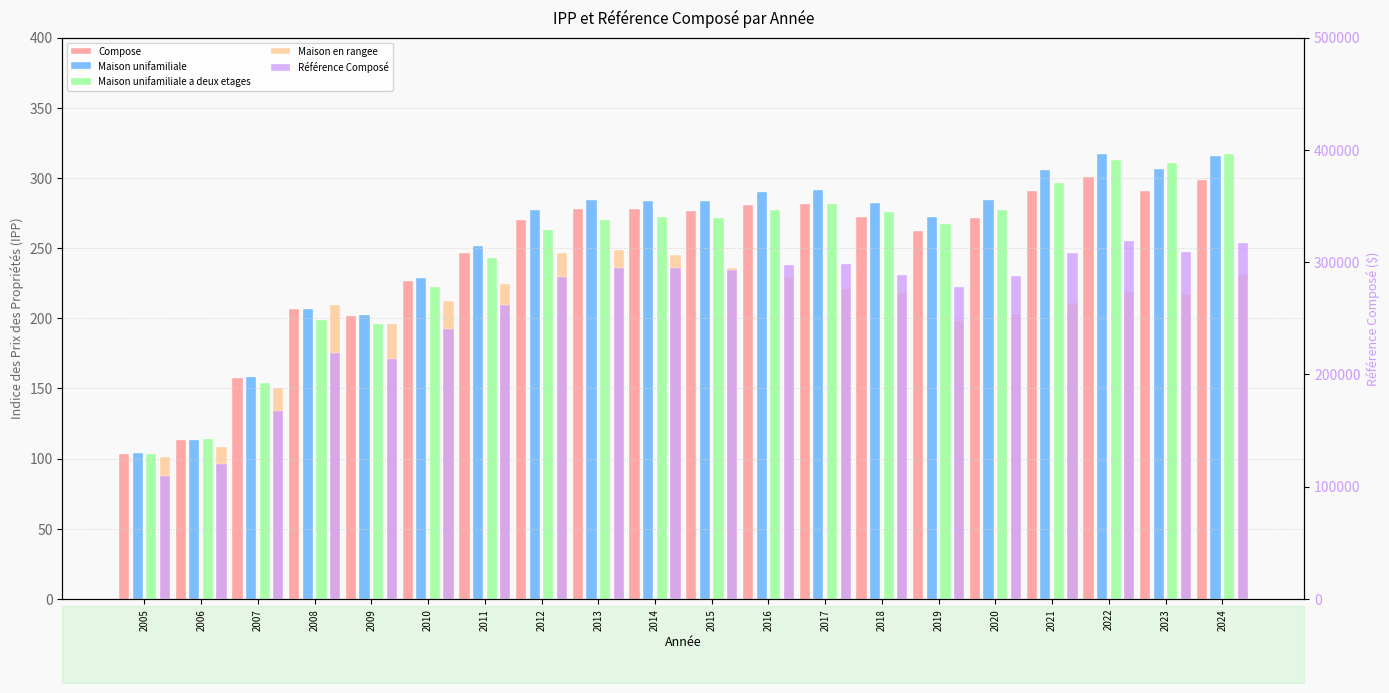

What are all the series names shown in the legend?

Compose, Maison unifamiliale, Maison unifamiliale a deux etages, Maison en rangee, Référence Composé